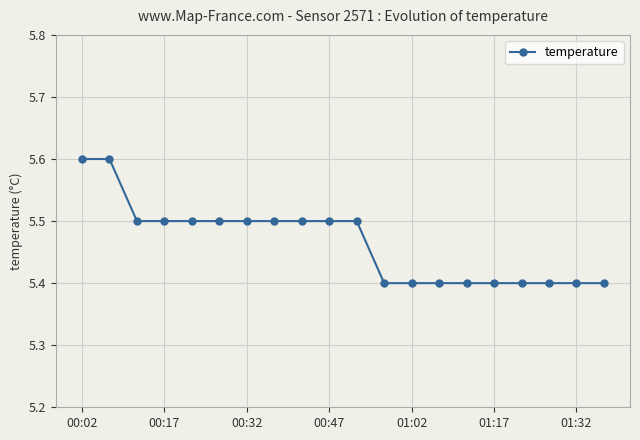

What is the difference between the maximum and second lowest values?

0.2